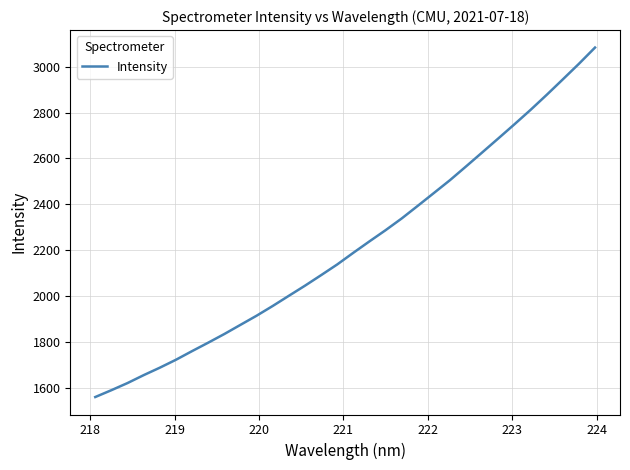

What is the difference between the maximum and minimum values?

1521.6